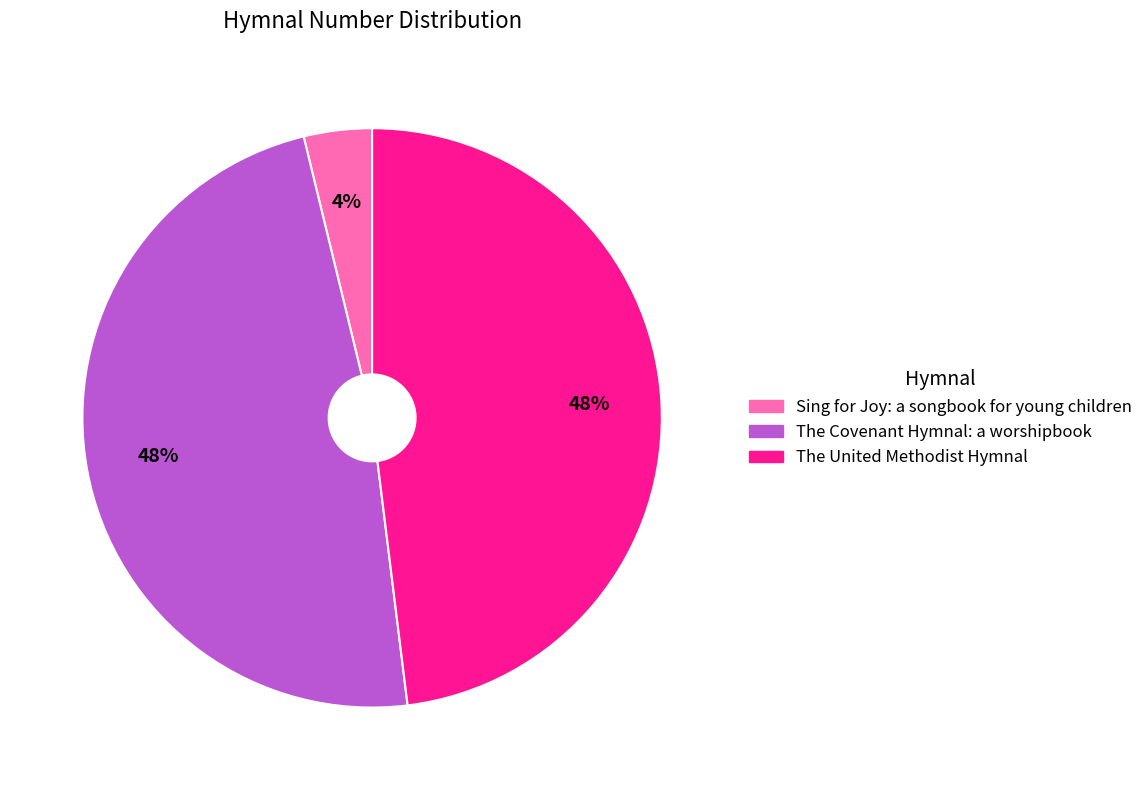

To the nearest percent, what is the difference between the The United Methodist Hymnal and Sing for Joy: a songbook for young children slice percentages?

44%